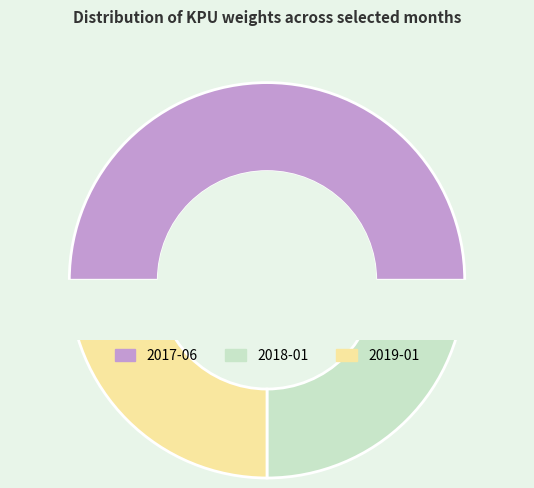

What is the ratio of the value at 2019-01 to the value at 2018-01?

1.0